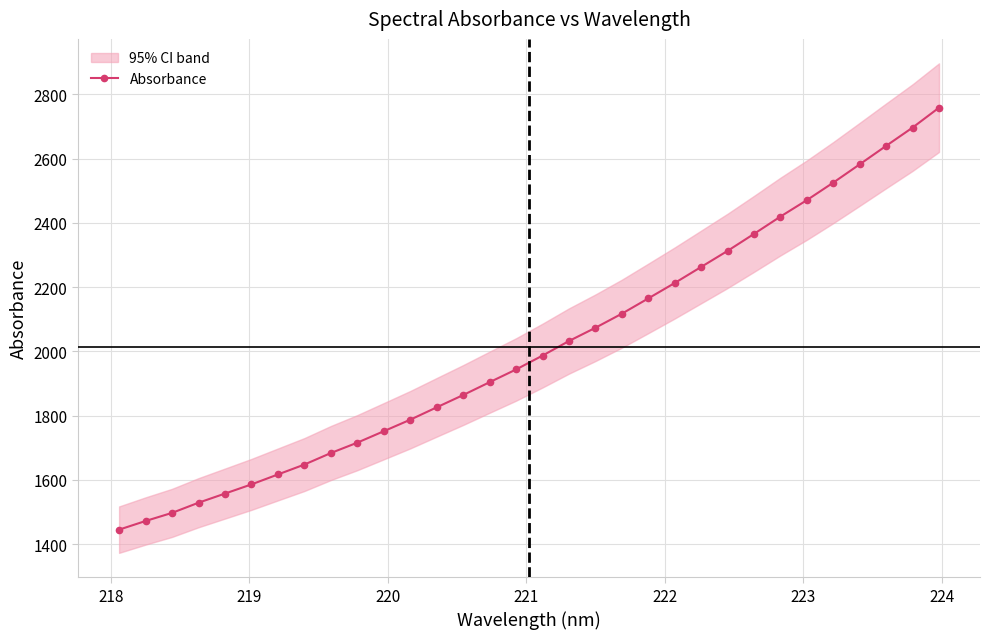

What is the minimum value for Absorbance?

1445.2